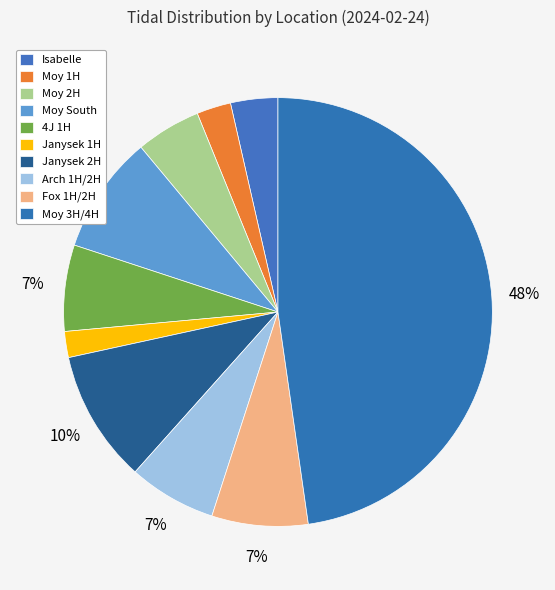

To the nearest percent, what percentage of the pie is Moy 3H/4H?

48%